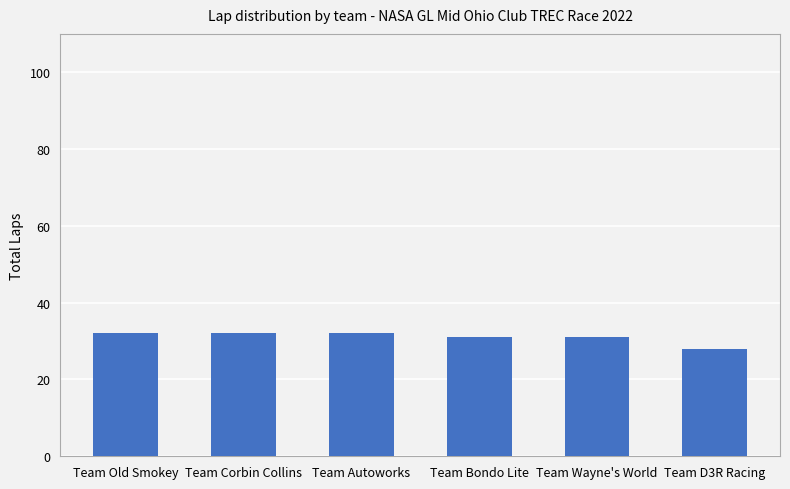

How many categories are shown in the chart?

6